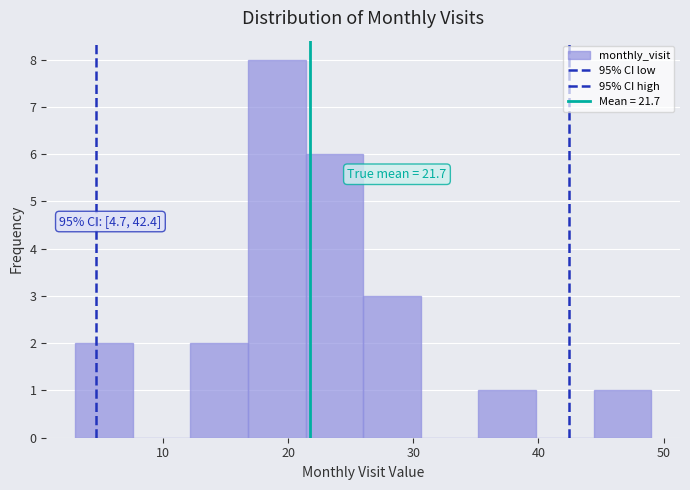

Which range on the x-axis has the tallest bar?

16.8 to 21.4